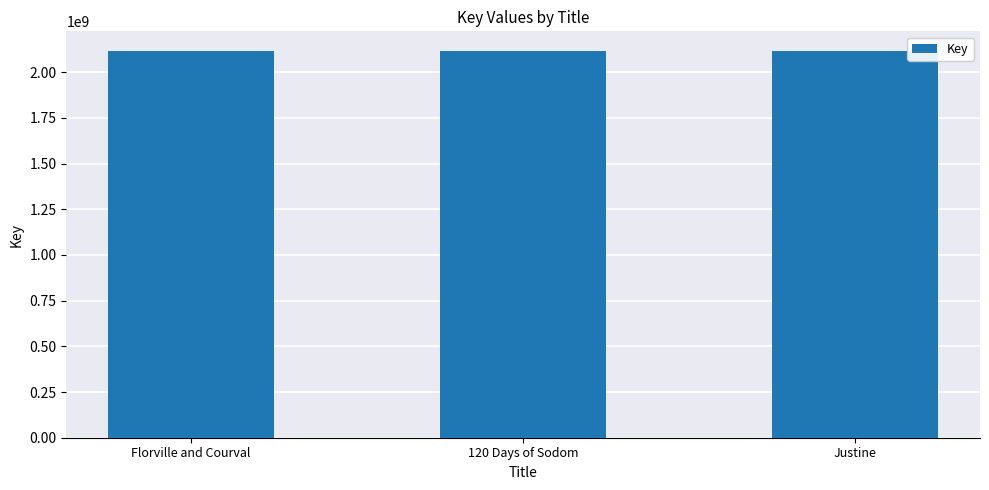

What is the maximum value shown in the chart?

2117867864